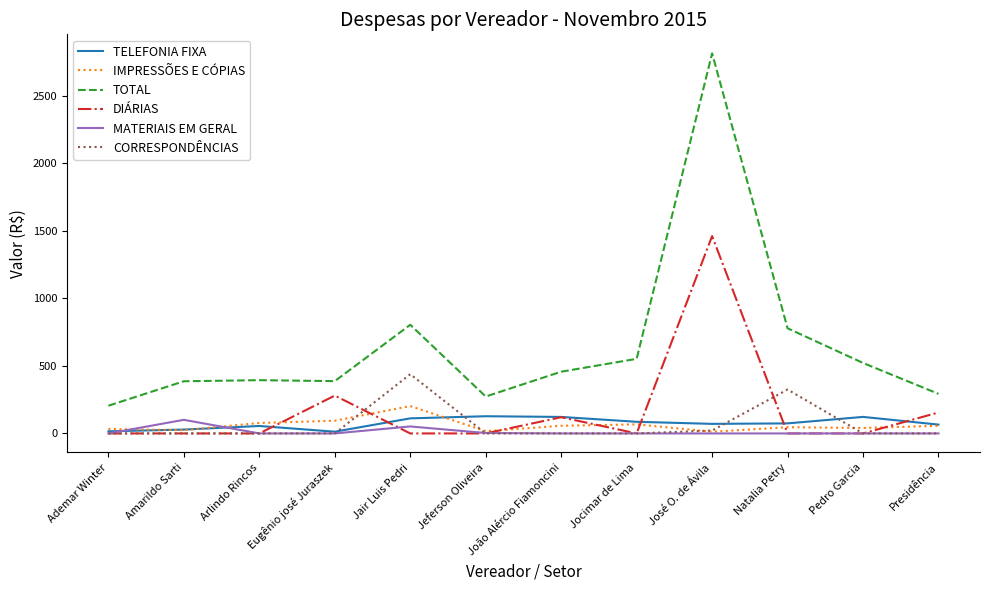

True or false: CORRESPONDÊNCIAS has a value of 0.0 at Pedro Garcia.

True